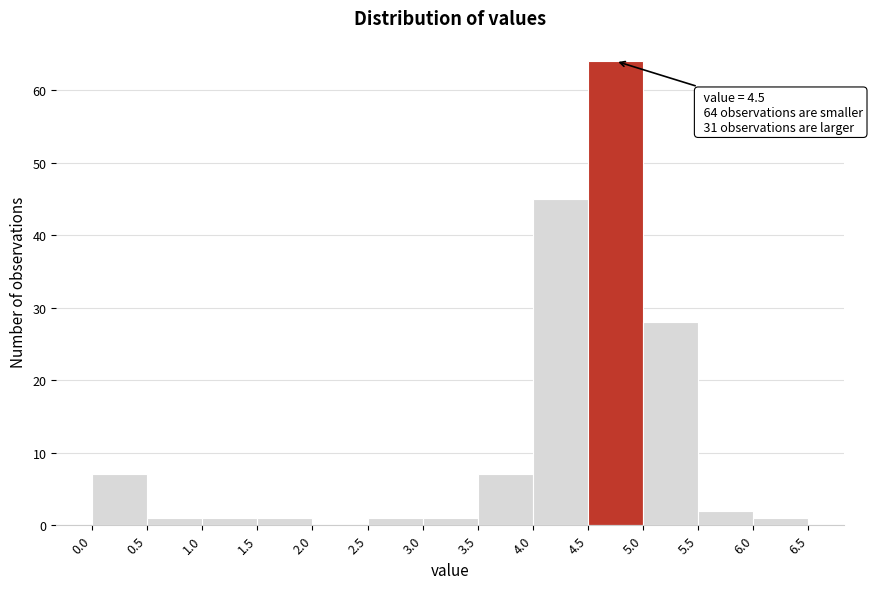

Over which range of the x-axis is the bar tallest?

4.5 to 5.0